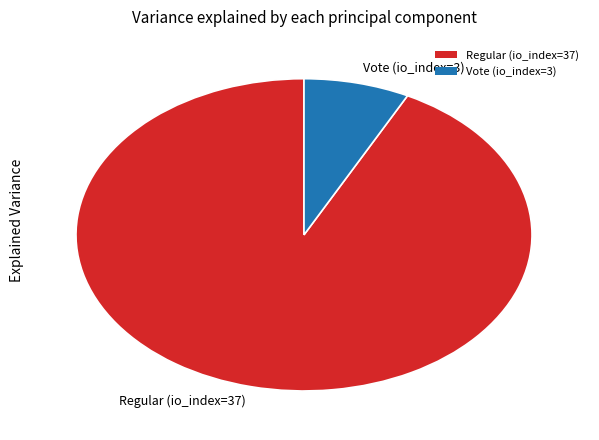

The Vote (io_index=3) slice represents 8% of the pie. True or false?

True